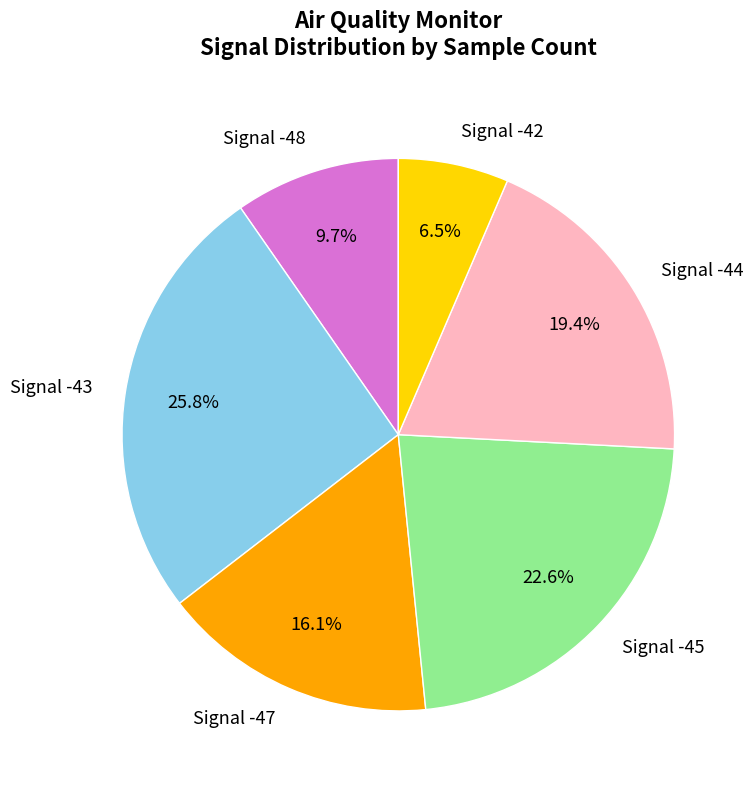

Is there any slice that represents more than half of the pie?

No